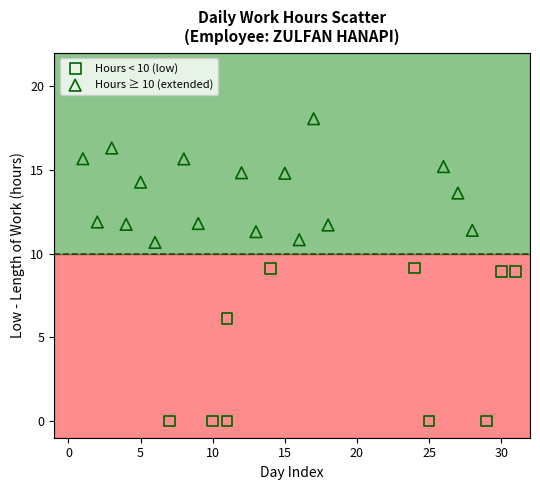

What are all the series names shown in the legend?

Hours < 10 (low), Hours ≥ 10 (extended)